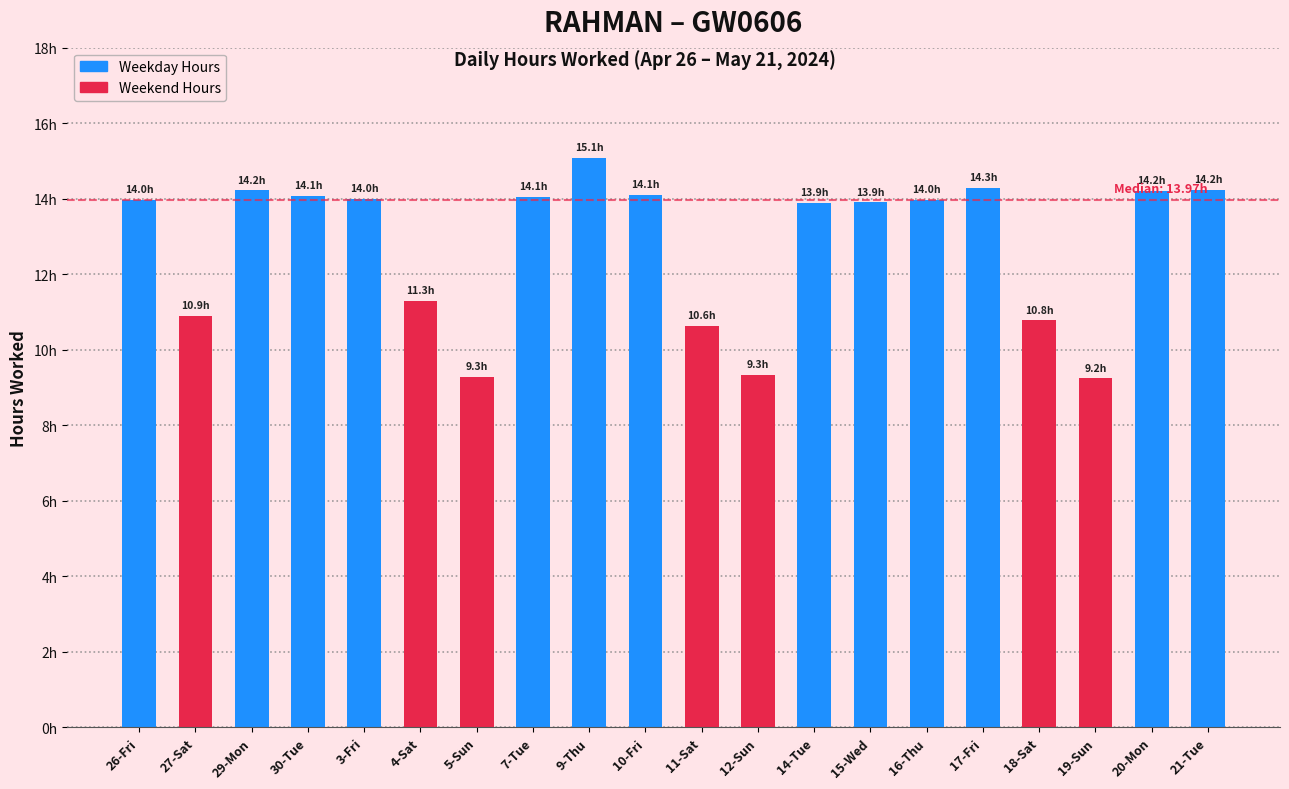

What is the minimum value shown in the chart?

9.2